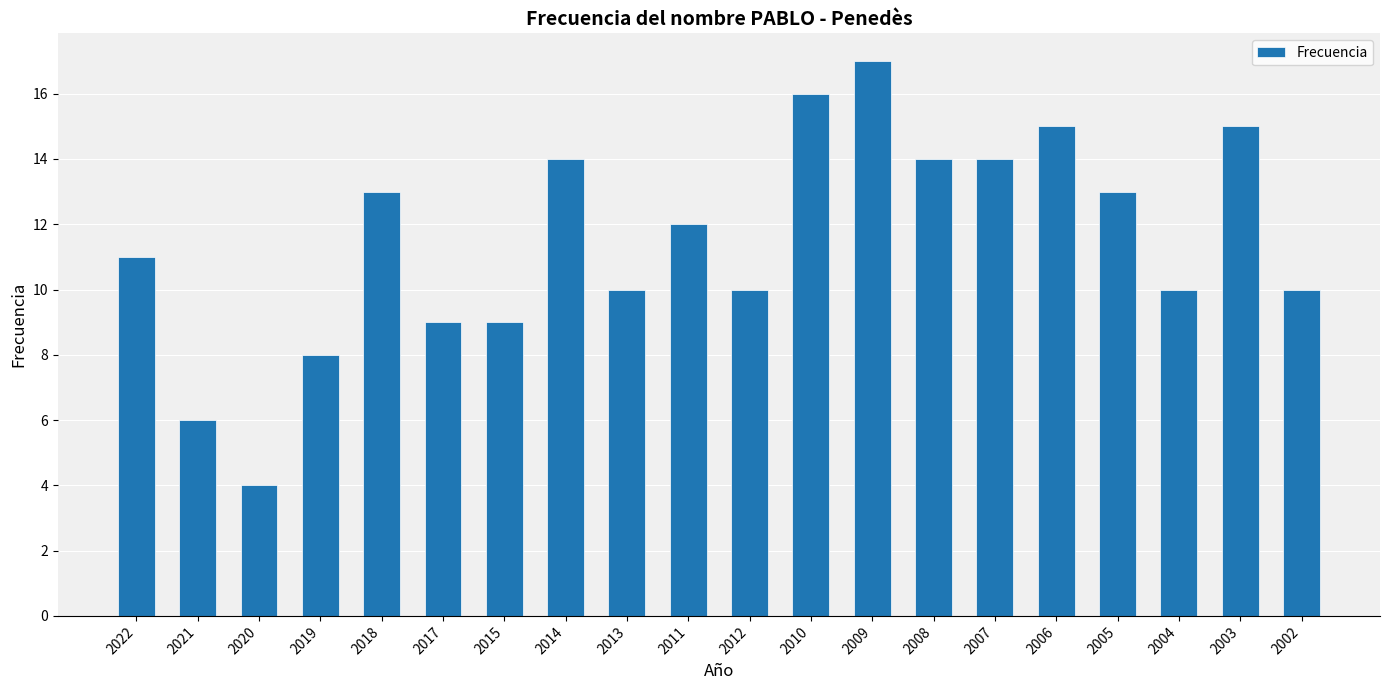

What is the ratio of the value at 2014 to the value at 2015?

1.6